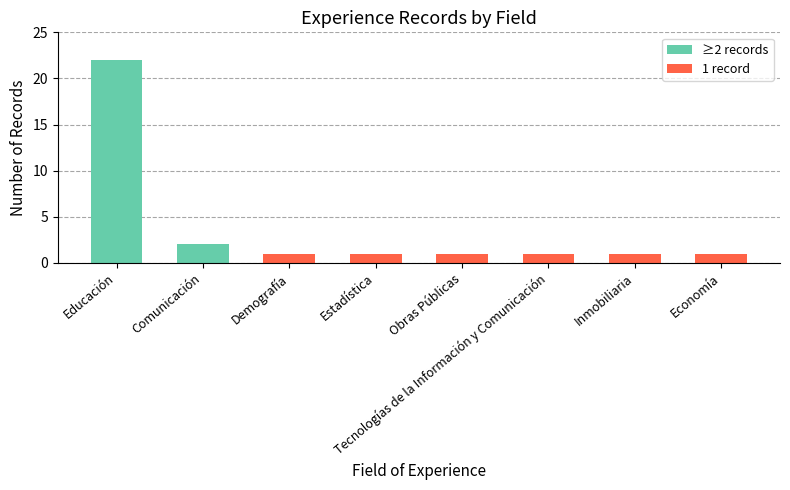

Reading left to right, extract all data points from this chart.

22	2	1	1	1	1	1	1